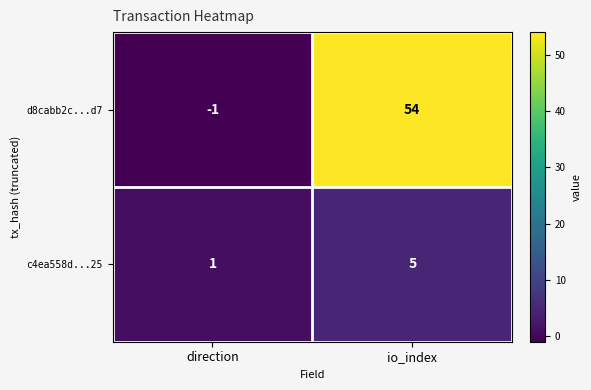

Which series has the widest spread of values?

d8cabb2c...d7